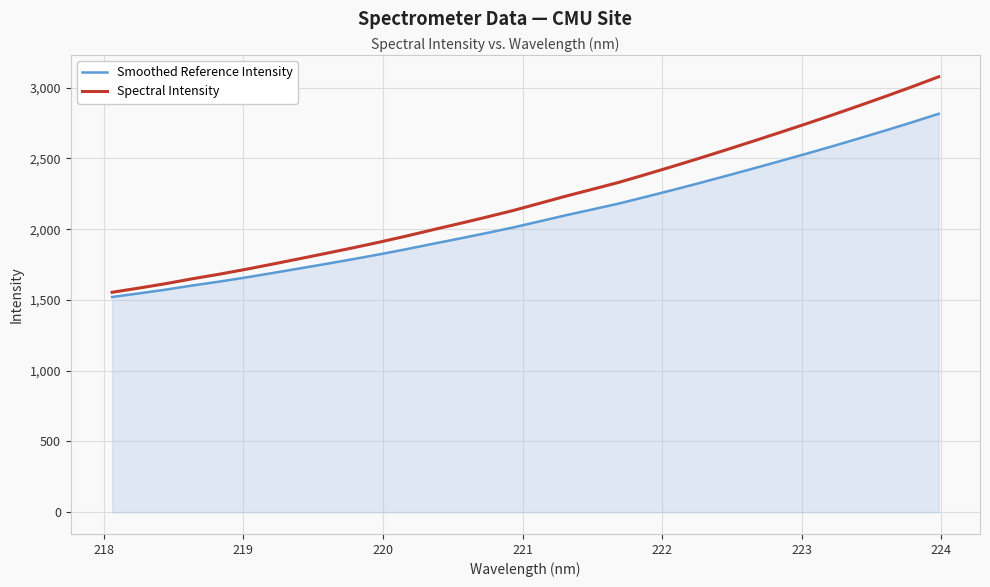

Reading left to right, what are all the values shown in this chart?

Smoothed Reference Intensity: 1520.9	1546.0	1572.4	1601.8	1629.0	1658.5	1689.7	1721.9	1754.2	1787.2	1821.5	1857.7	1895.7	1933.0	1971.3	2010.8	2054.1	2098.0	2139.4	2181.4	2228.2	2276.0	2325.0	2375.4	2426.6	2478.7	2531.5	2585.4	2640.9	2697.3	2755.3	2815.4
Spectral Intensity: 1554.0	1583.5	1614.6	1649.2	1681.2	1715.9	1752.6	1790.4	1828.4	1867.2	1907.6	1950.2	1995.0	2038.8	2083.9	2130.4	2181.3	2233.0	2281.6	2331.0	2386.2	2442.4	2500.0	2559.3	2619.6	2680.8	2742.9	2806.3	2871.7	2938.0	3006.2	3076.9